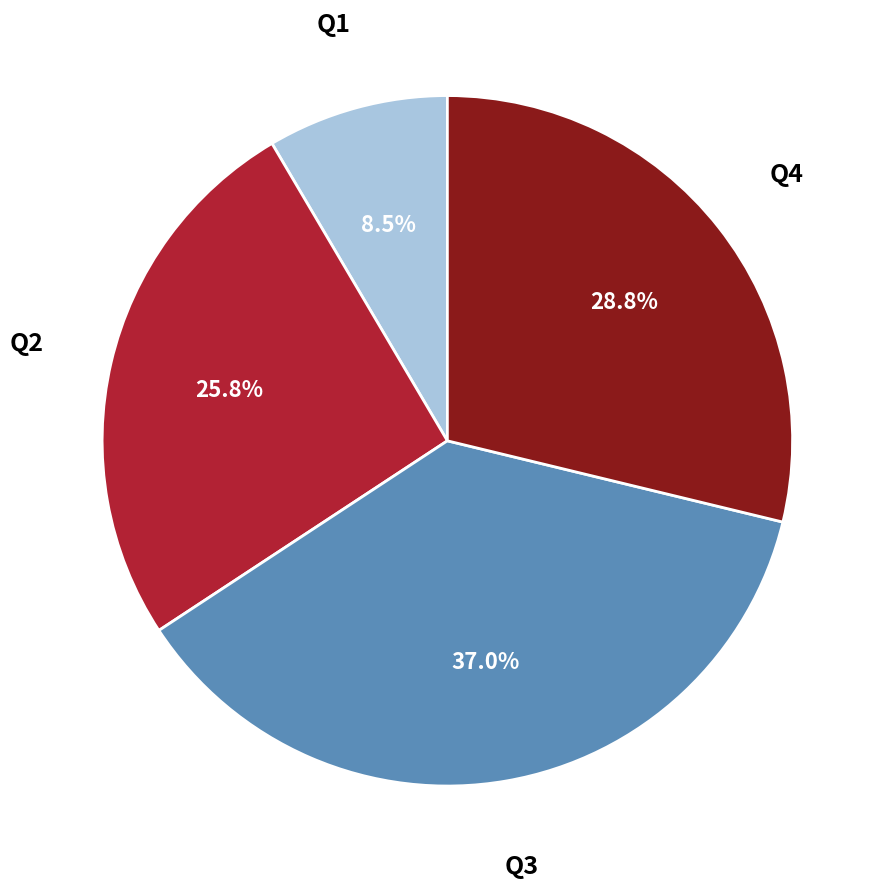

How many slices are in this pie chart?

4